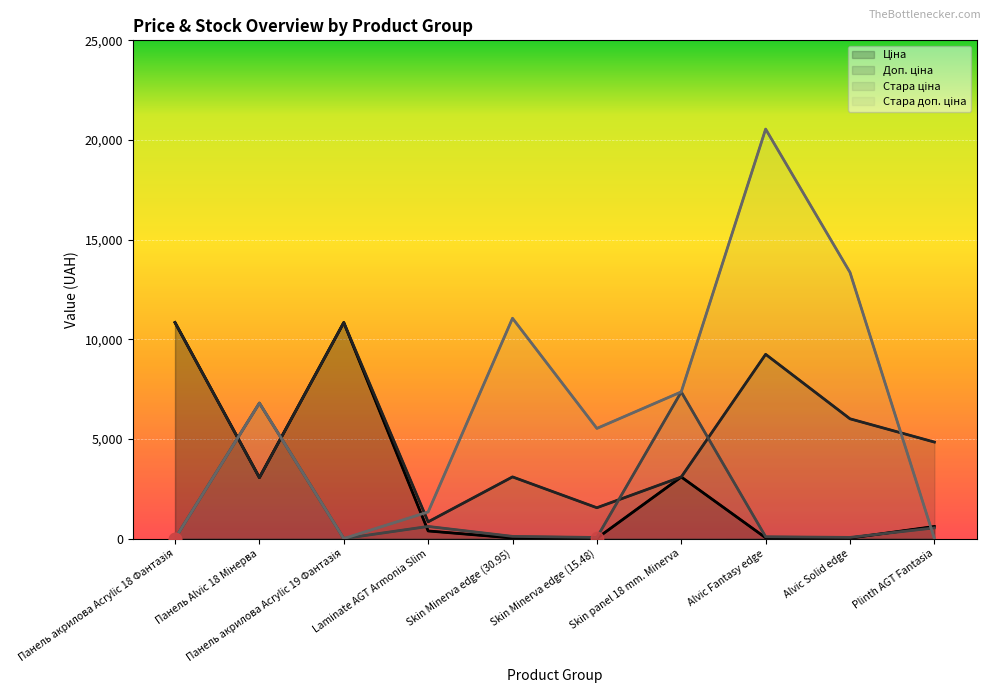

Which series has the widest spread of Y values?

Стара доп. ціна